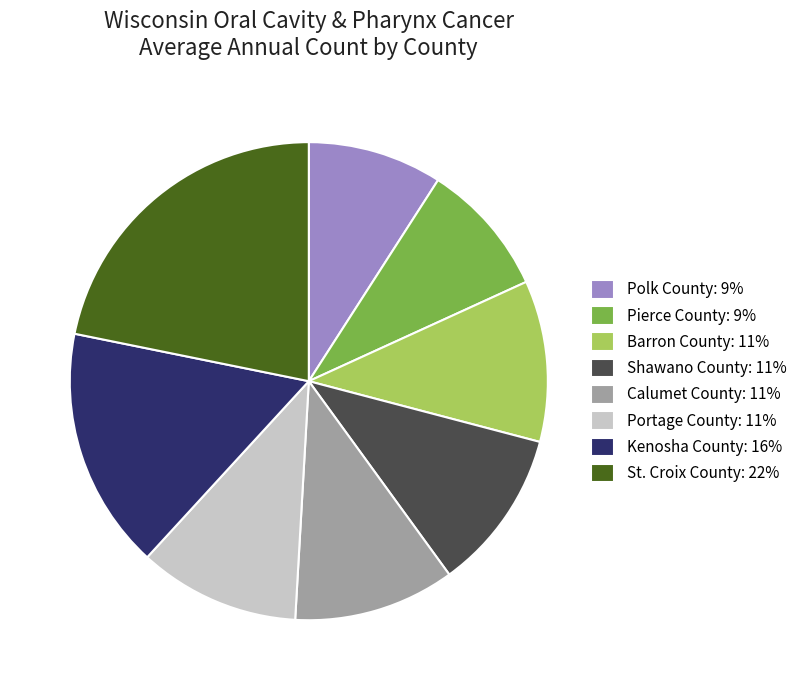

Is the sum of Calumet County: 11% and Polk County: 9% greater than half?

No